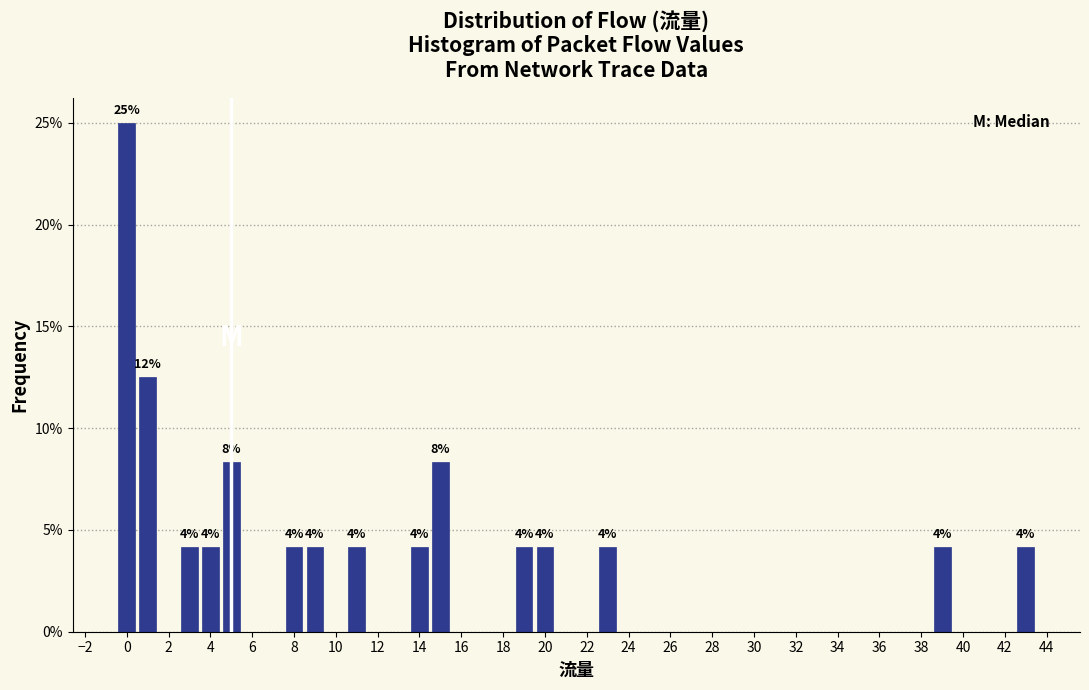

Over which range of the x-axis is the bar tallest?

-0.5 to 0.5